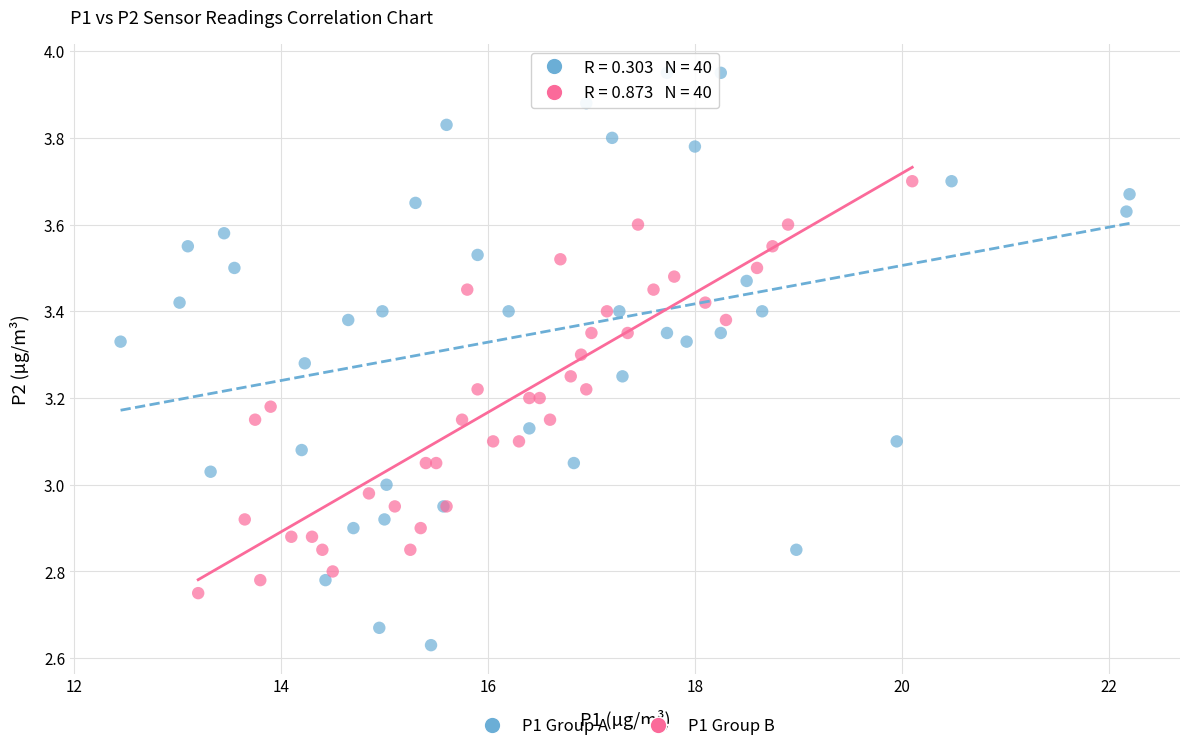

Which series has the largest Y range (max minus min)?

P1 Group A